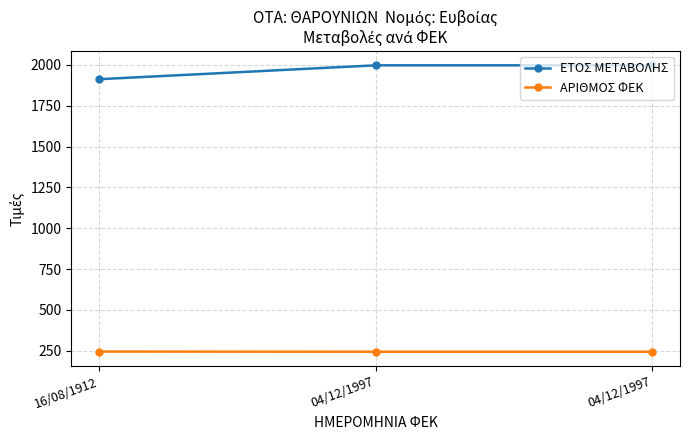

How many data points in ΑΡΙΘΜΟΣ ΦΕΚ are above 244?

1